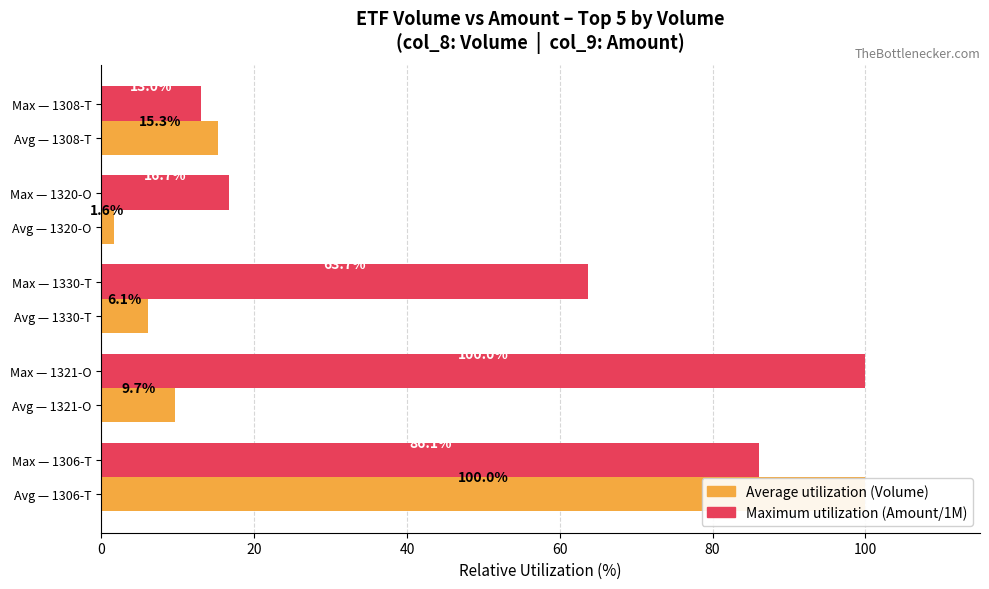

Which series has the largest range (max minus min)?

Average utilization